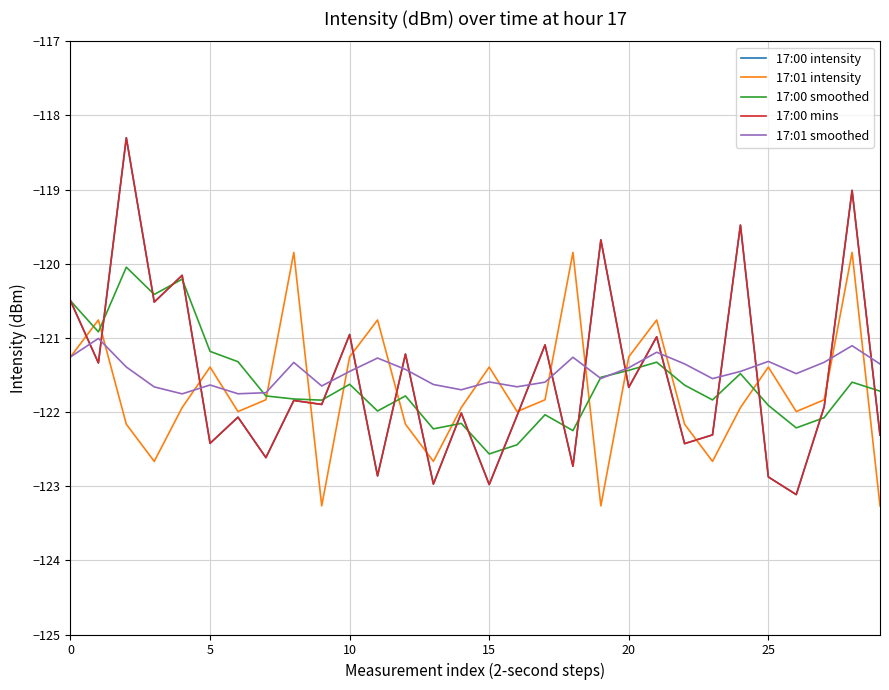

Does the chart display data point markers on the line(s)?

No